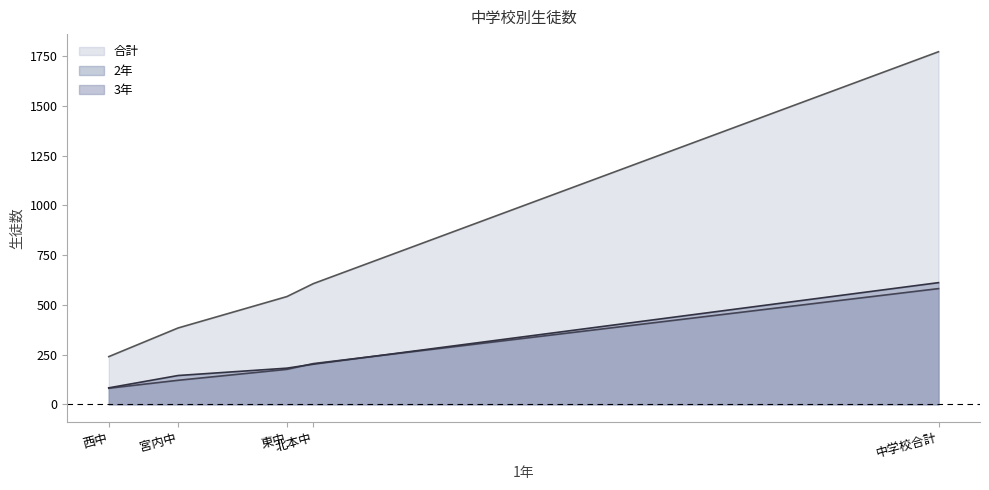

At 中学校合計, list the series in order from largest to smallest.

合計, 3年, 2年